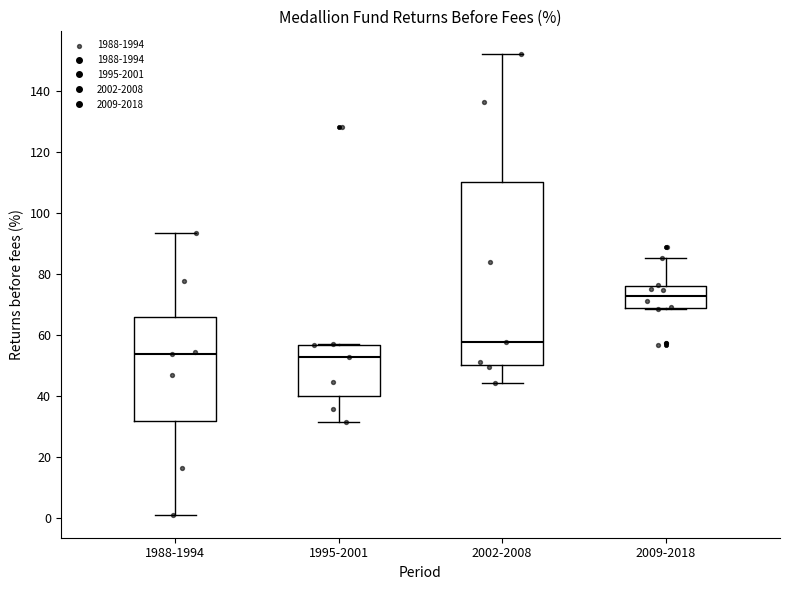

Reading left to right, read every box against the y-axis: the position of its median line, the range the box covers, and the ends of its whiskers. The values are not printed on the chart, so give them approximately, as read against the axis.

1988-1994: median 54, box 32 to 66, whiskers 2 to 94
1995-2001: median 52, box 40 to 56, whiskers 32 to 58
2002-2008: median 58, box 50 to 110, whiskers 44 to 152
2009-2018: median 72, box 68 to 76, whiskers 68 to 86